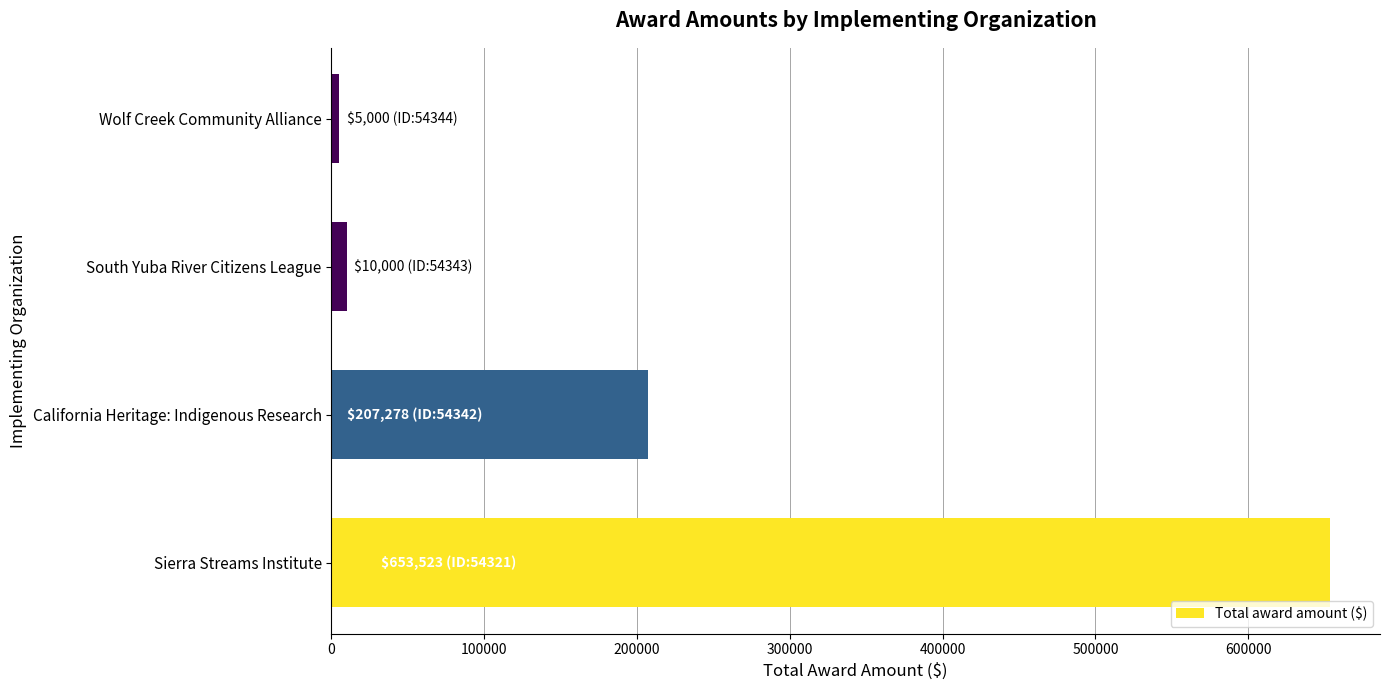

Reading bottom to top, transcribe all the data shown in this chart.

Sierra Streams Institute=653522.9	California Heritage: Indigenous Research=207278.0	South Yuba River Citizens League=10000.0	Wolf Creek Community Alliance=5000.0